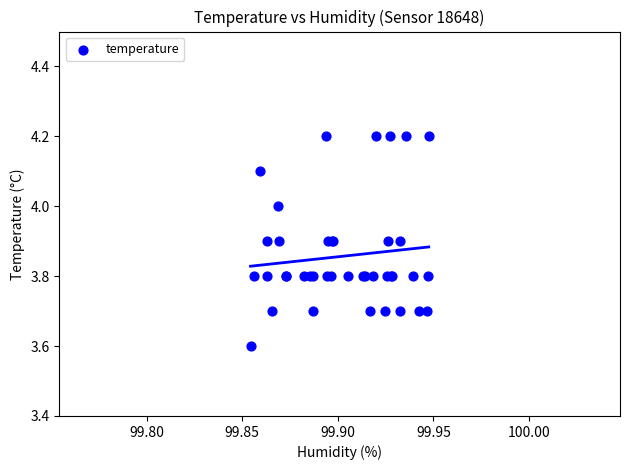

What Y value in the scatter plot is closest to 3?

3.6